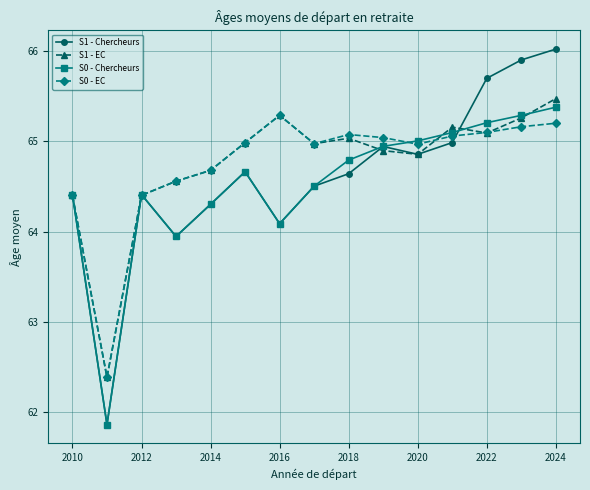

What is the maximum value for S1 - Chercheurs?

66.0